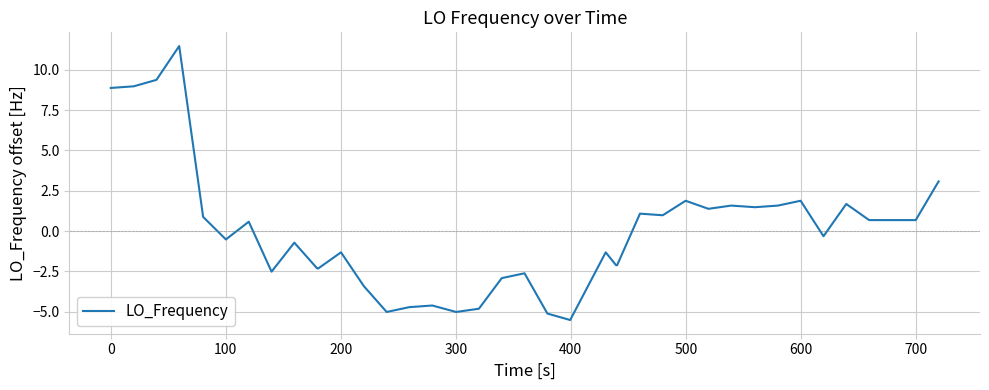

What is the minimum value shown in the chart?

-5.5